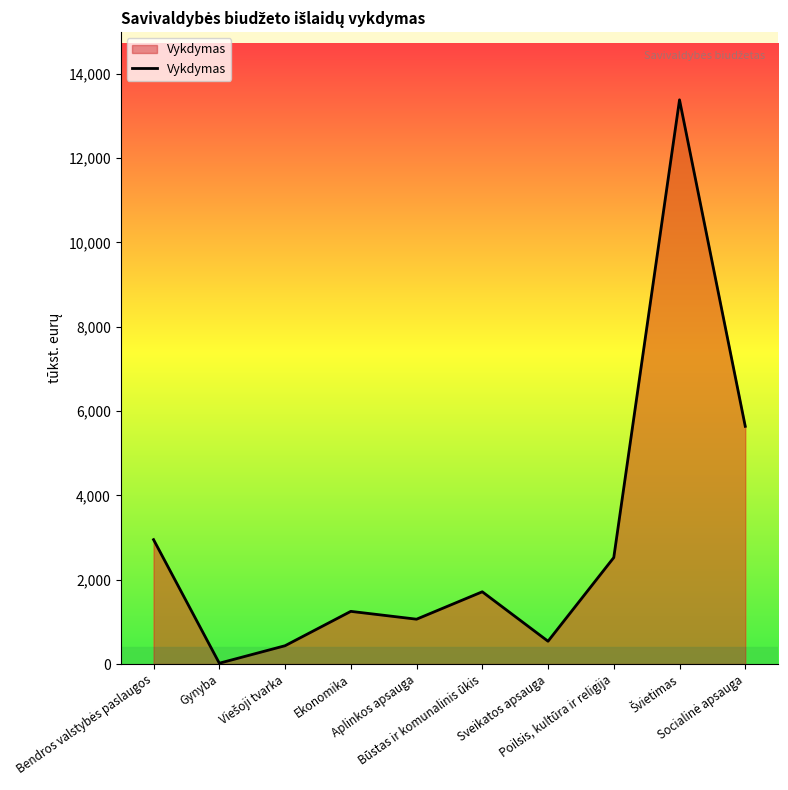

What is the difference between the maximum and minimum values?

13360.9